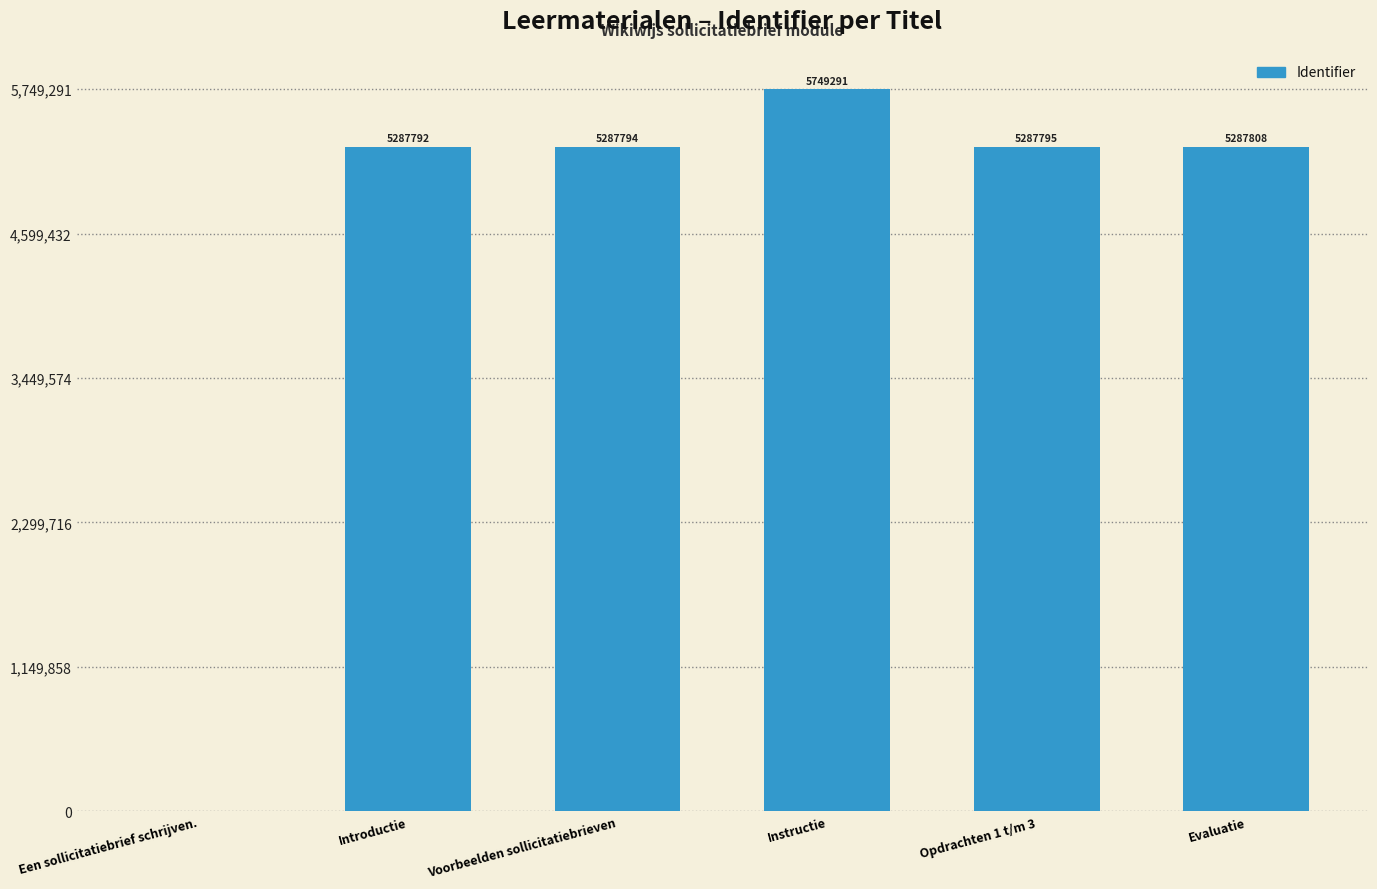

Where is the data nearest to the value 2874645?

Introductie